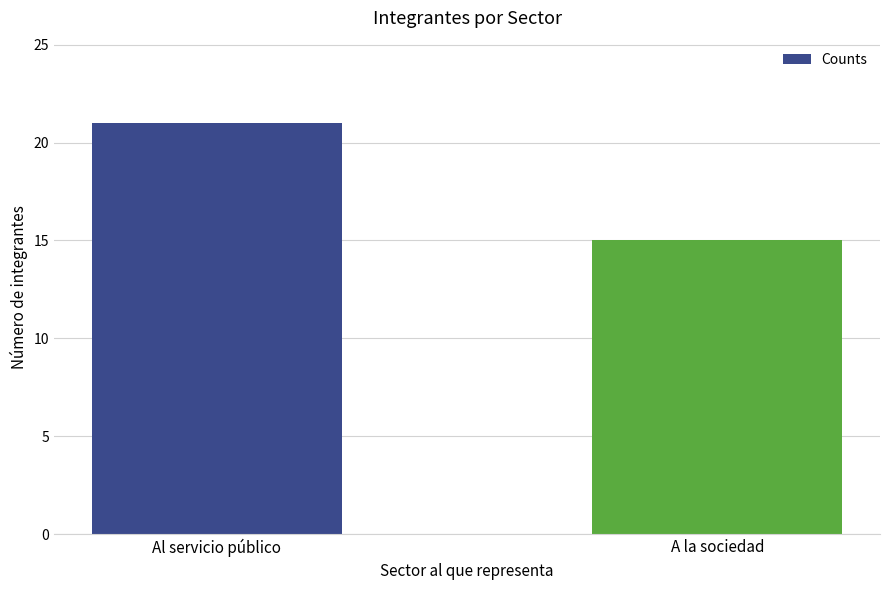

Approximately how many times larger is the value at Al servicio público compared to A la sociedad?

1.4